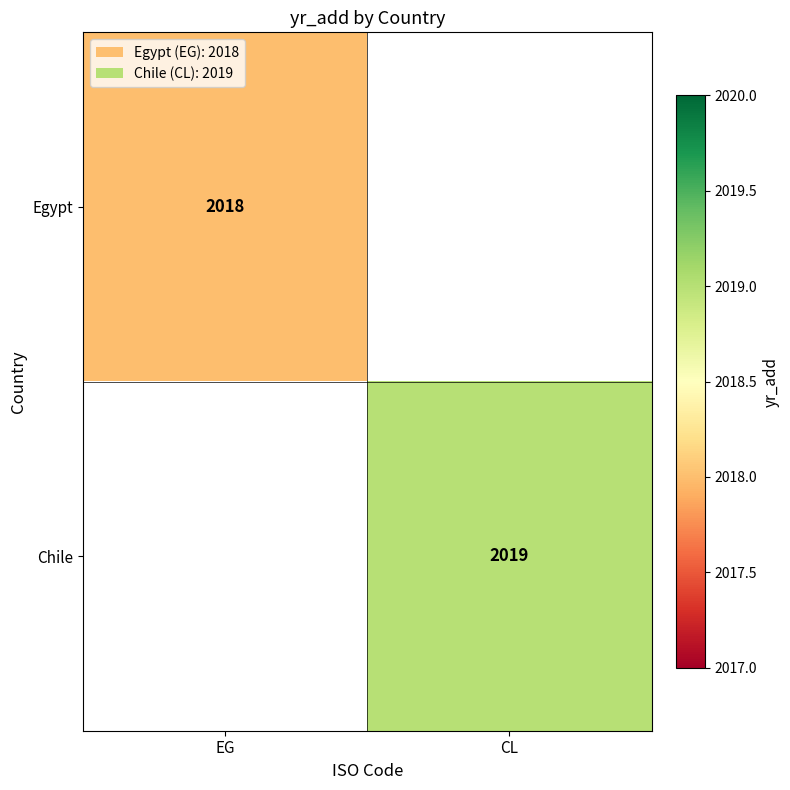

Is the value of Egypt at EG greater than the value of Chile at CL?

No